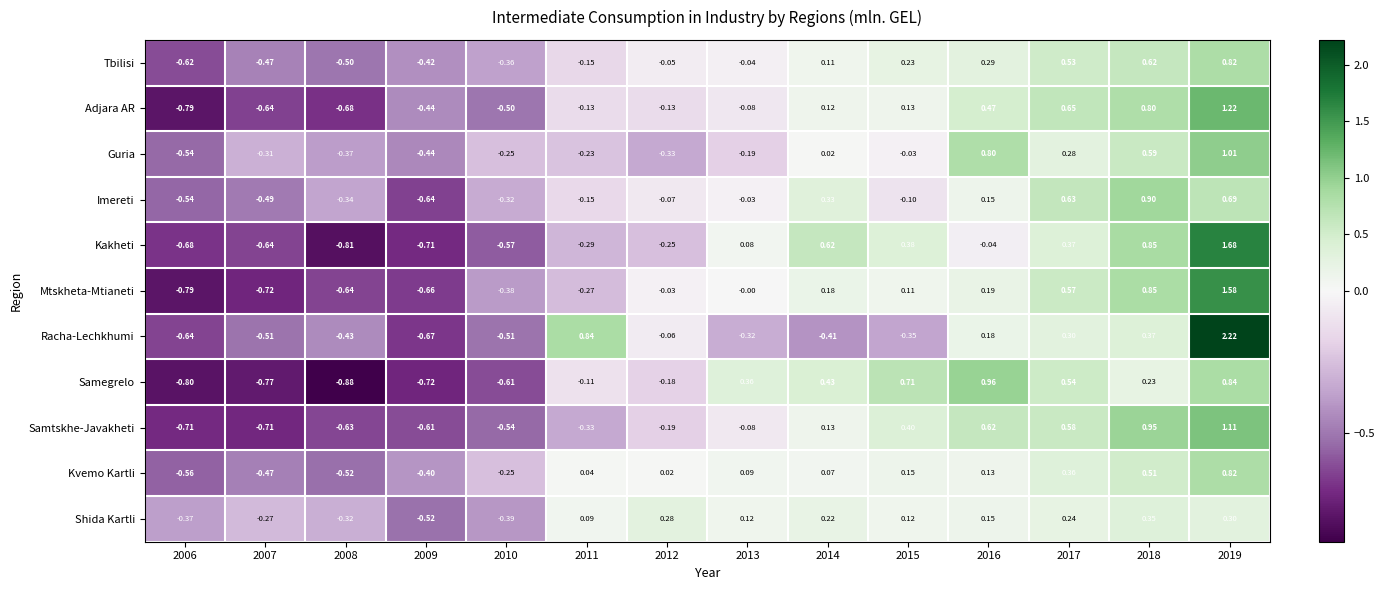

Which series changed the most between 2012 and 2016?

Samegrelo